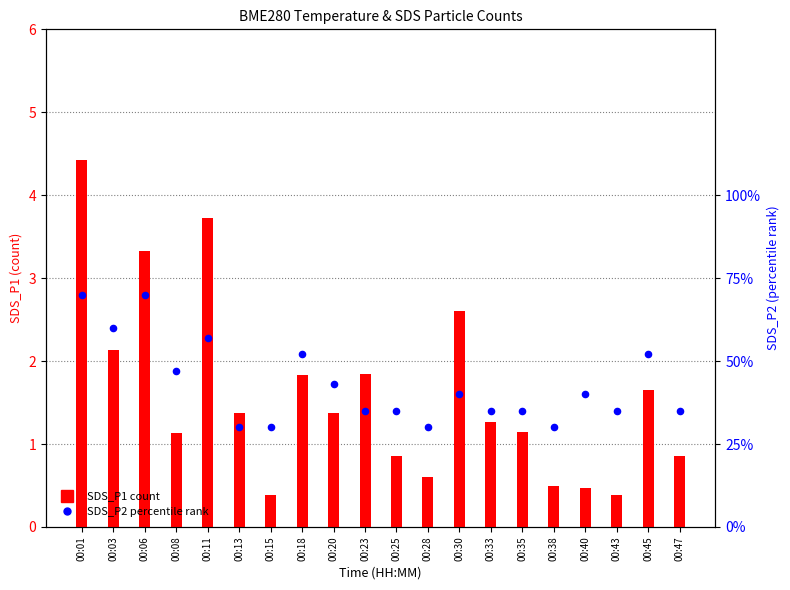

At how many categories does at least one series exceed 0?

20